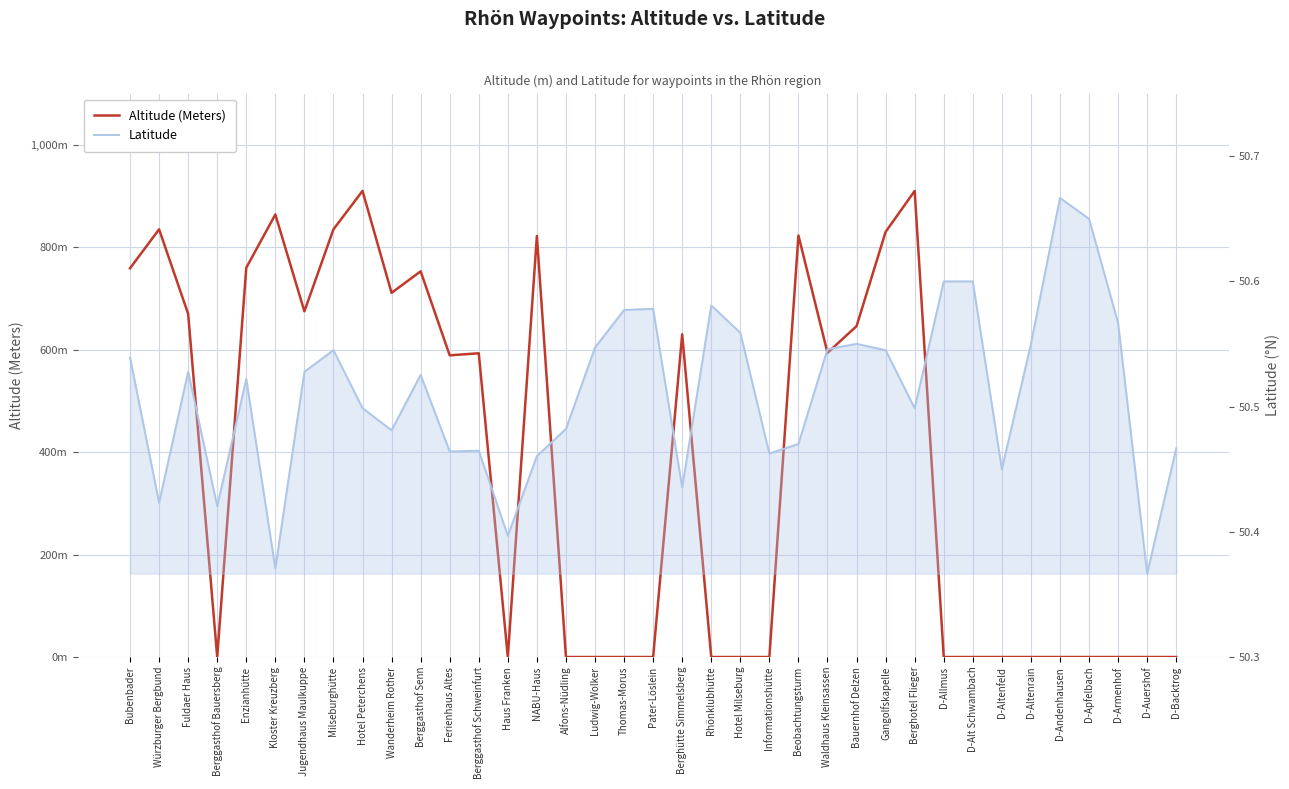

How many interior local valleys does the Latitude series have?

11